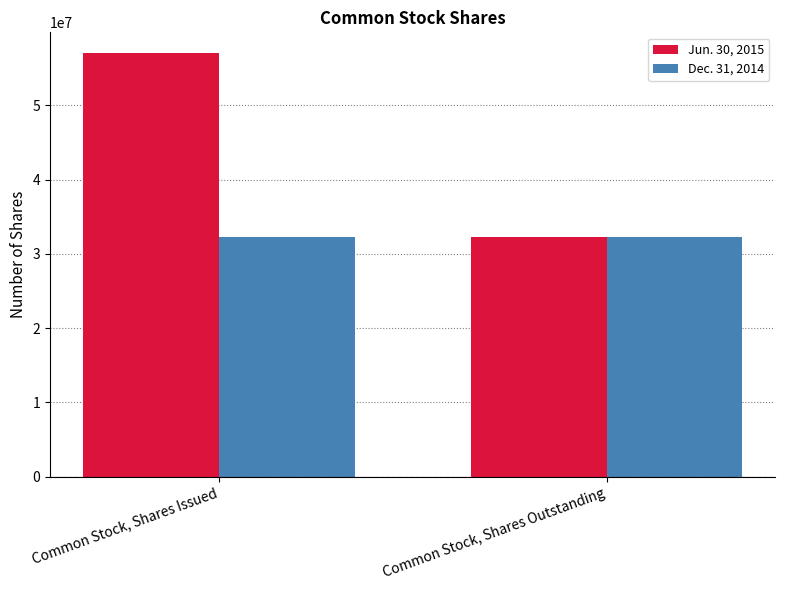

What is the spread (max minus min) of values at Common Stock, Shares Issued?

24675040